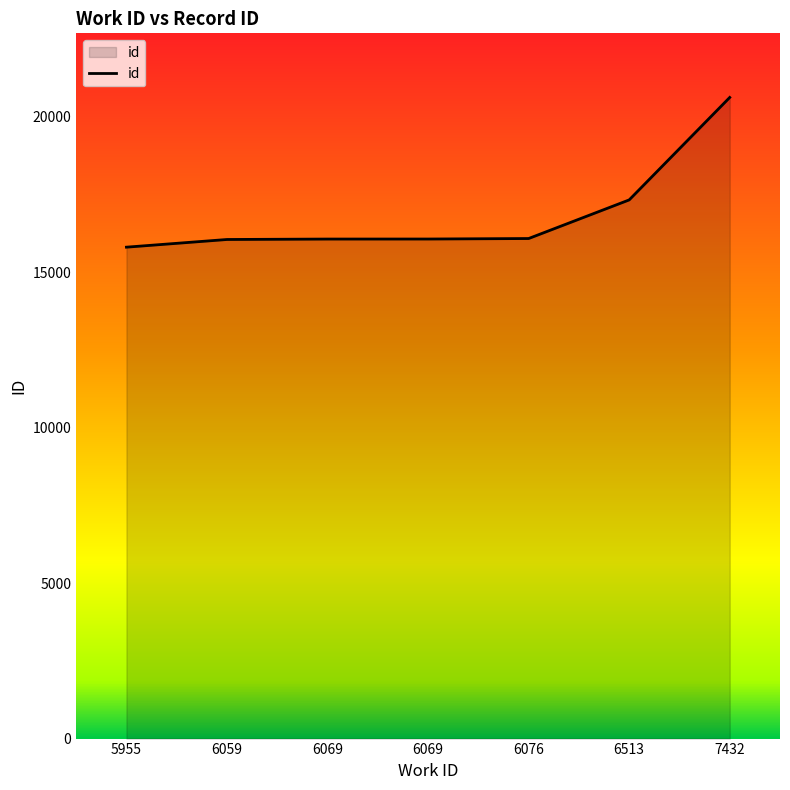

How many lines are shown in the chart?

1